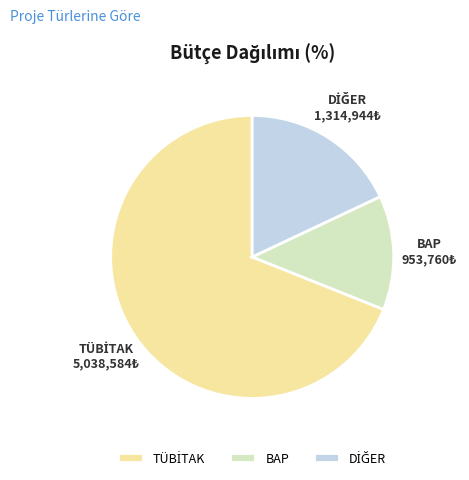

What is the smallest slice in the pie chart?

BAP